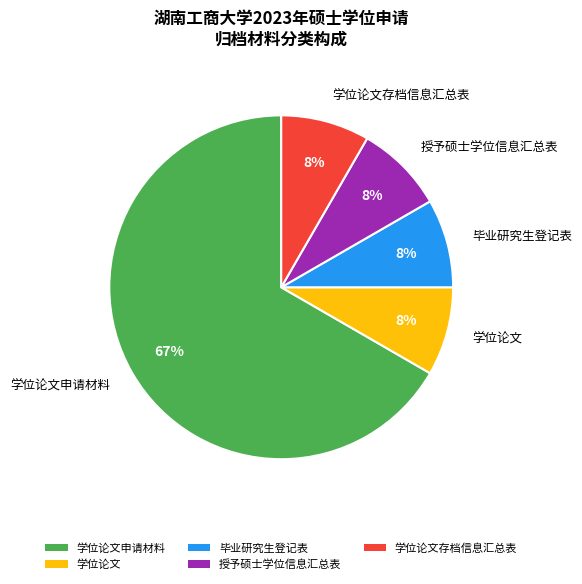

Count the number of slices in the pie.

5